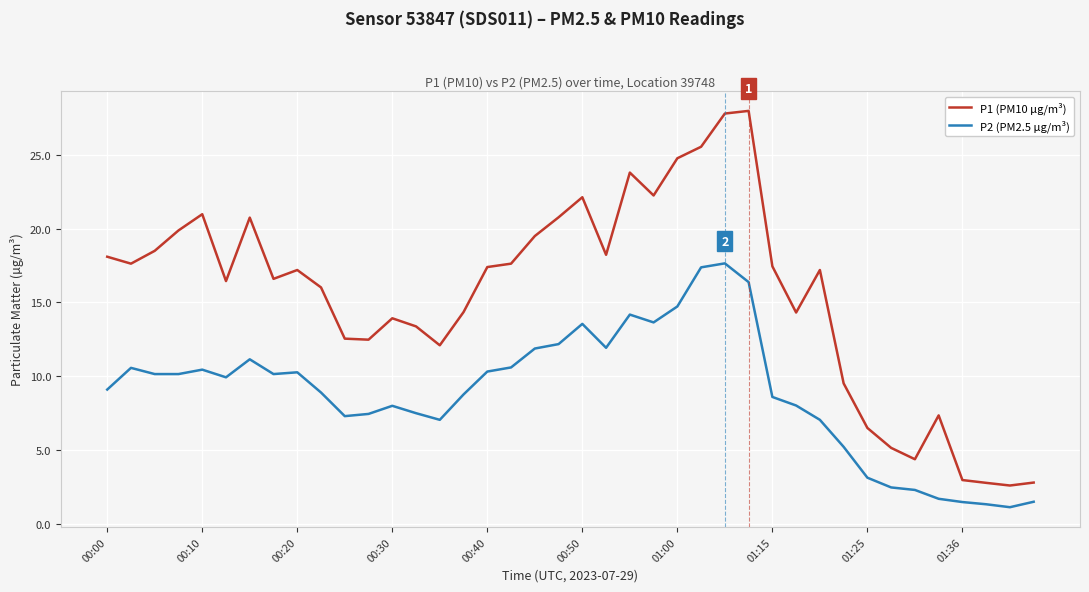

True or false: P2 (PM2.5 µg/m³) and P1 (PM10 µg/m³) cross at least once.

False